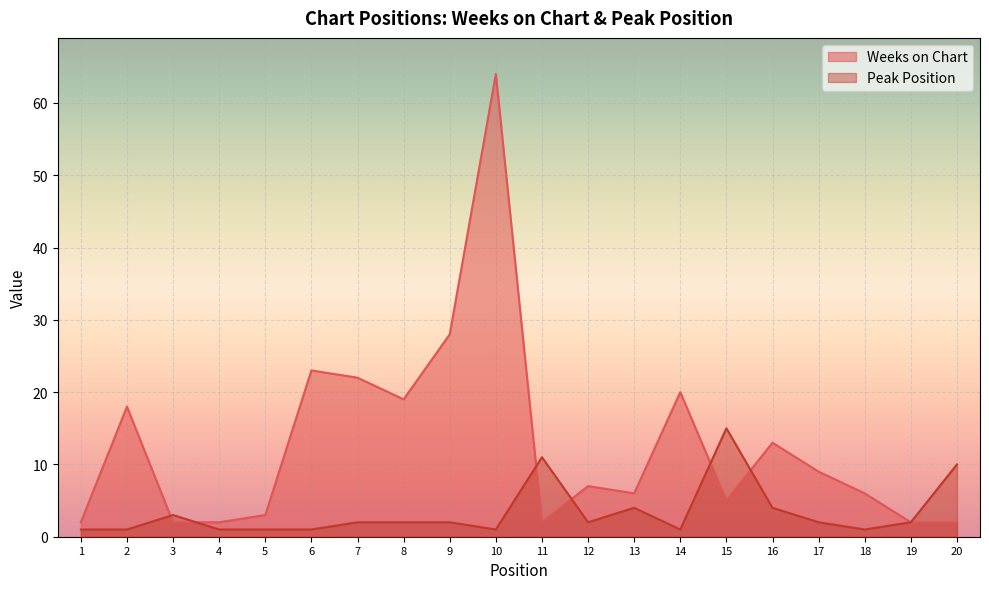

What is the greatest value displayed?

64